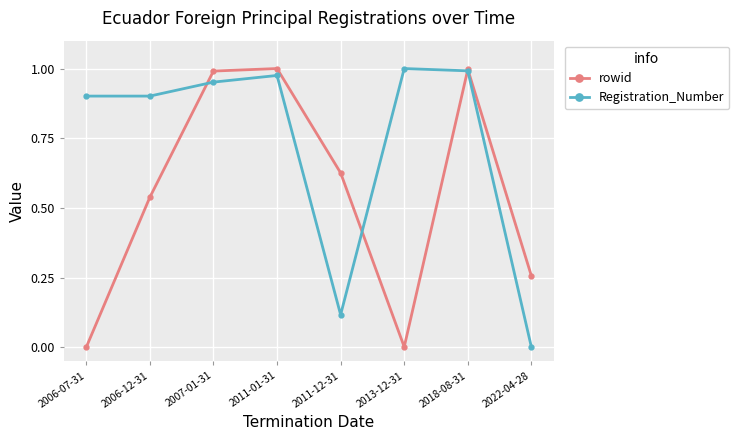

What are all the series names shown in the legend?

rowid, Registration_Number